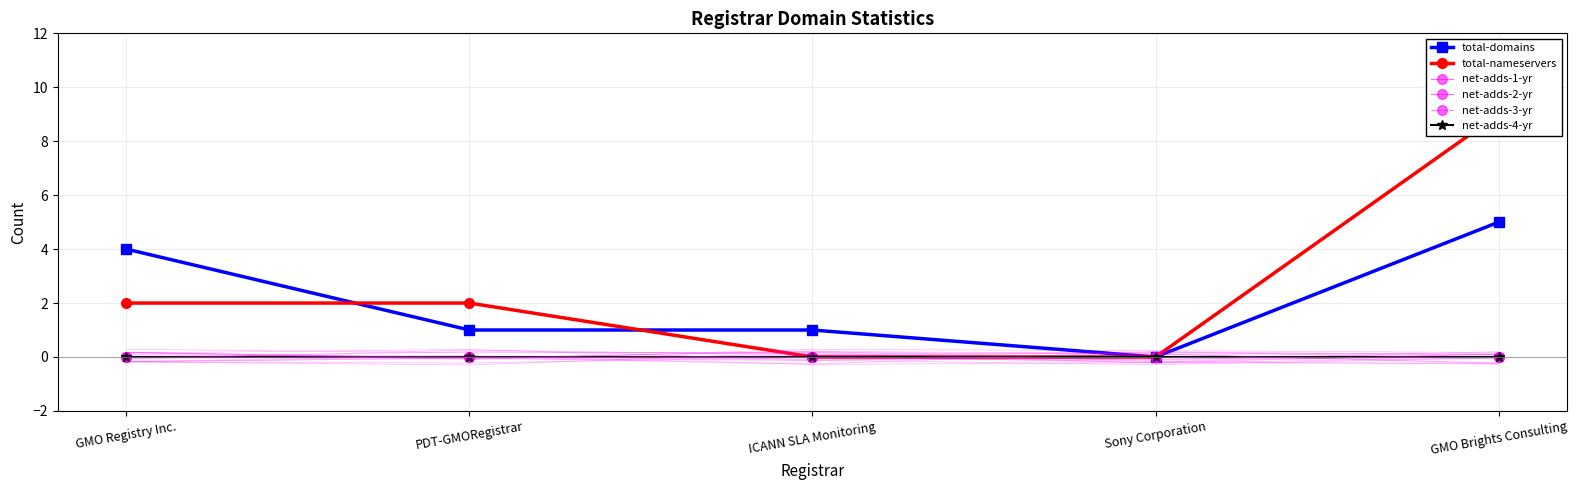

True or false: net-adds-4-yr and total-domains cross at least once.

False